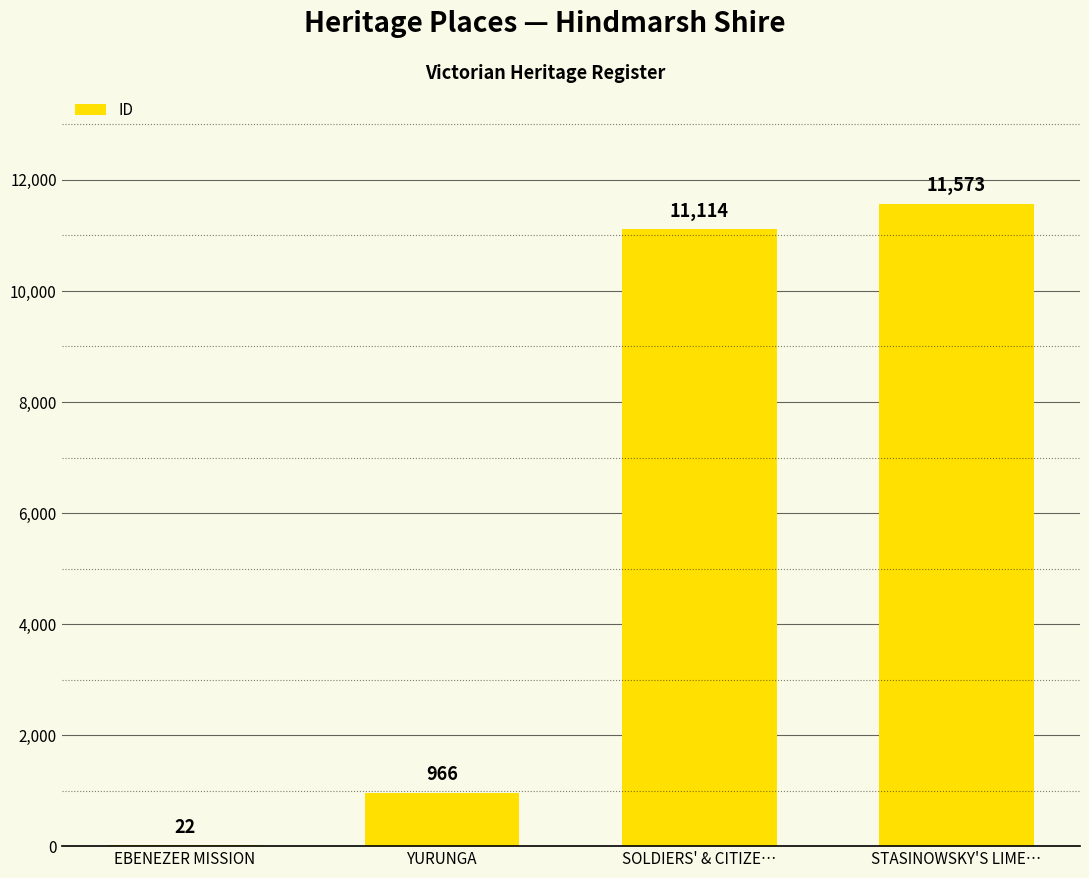

What is the sum of the values at YURUNGA and EBENEZER MISSION?

988